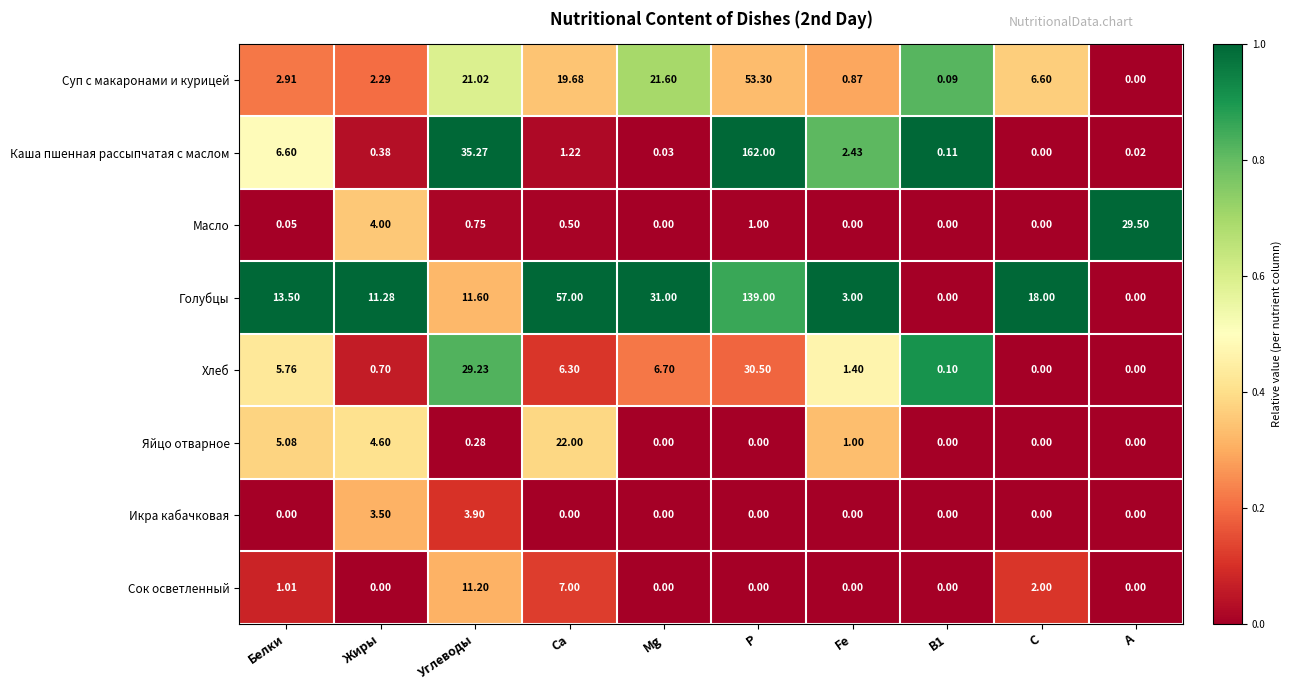

Rank the series at Жиры from highest to lowest value.

Голубцы, Яйцо отварное, Масло, Икра кабачковая, Суп с макаронами и курицей, Хлеб, Каша пшенная рассыпчатая с маслом, Сок осветленный